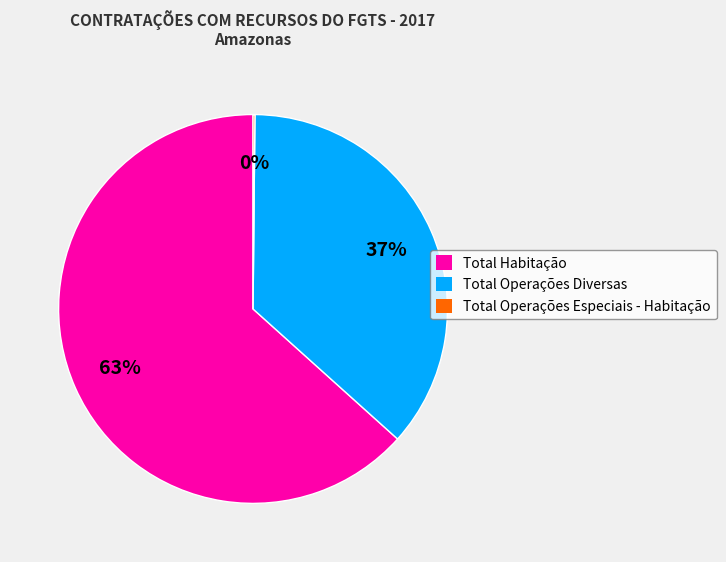

Between Total Operações Diversas and Total Habitação, which is larger?

Total Habitação